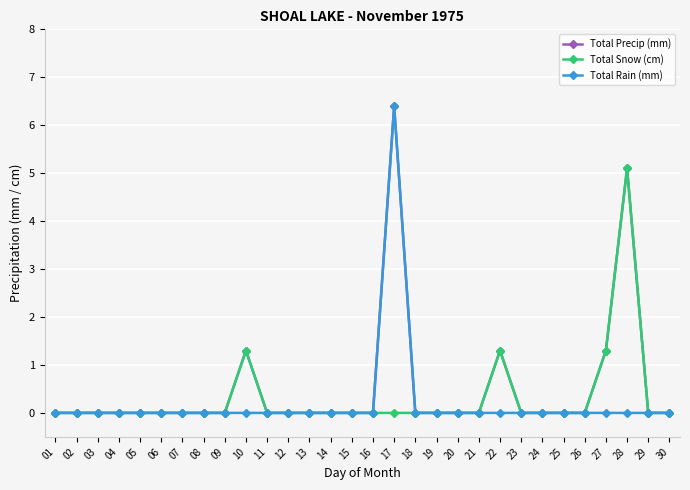

True or false: Total Rain (mm) has a value of 4.1 at 01.

False